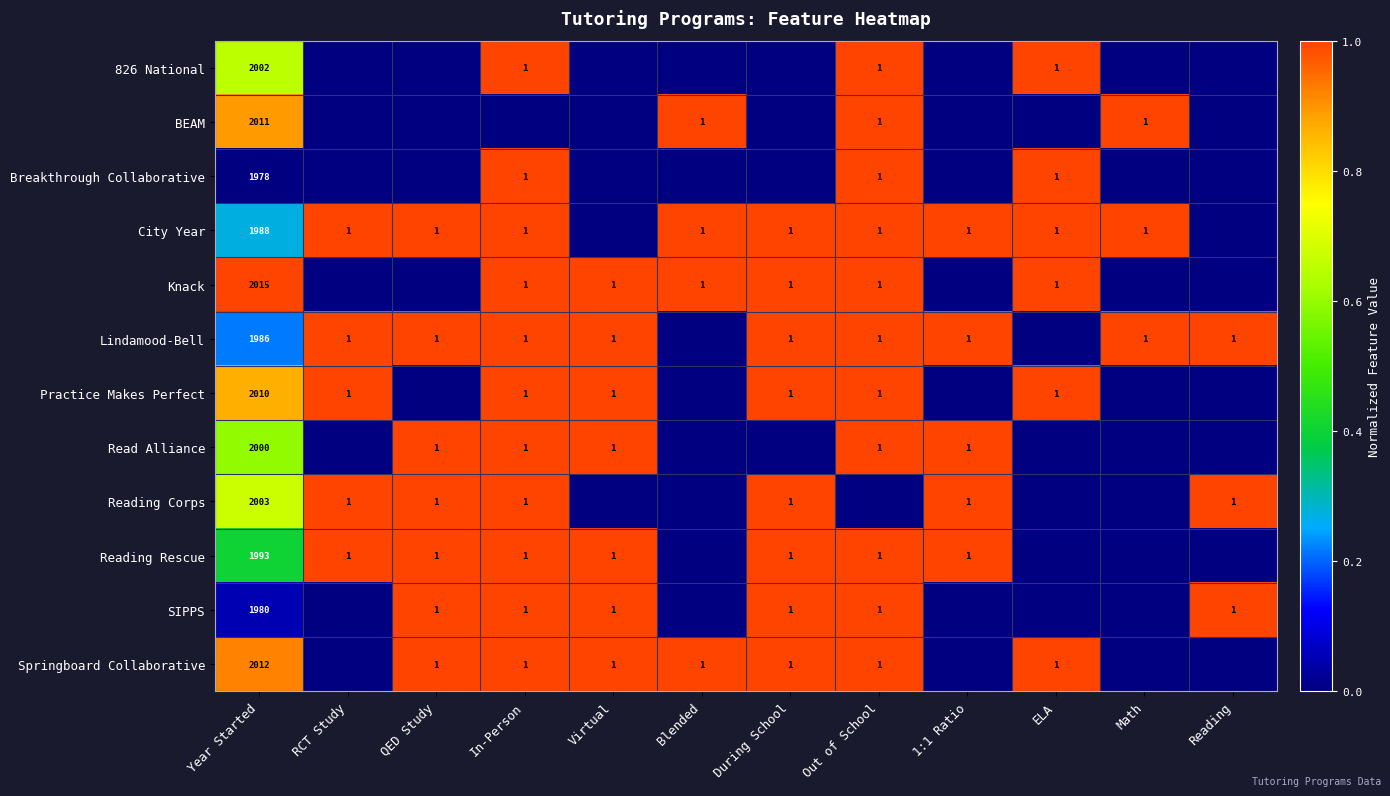

What is the spread (max minus min) of values at Year Started?

37